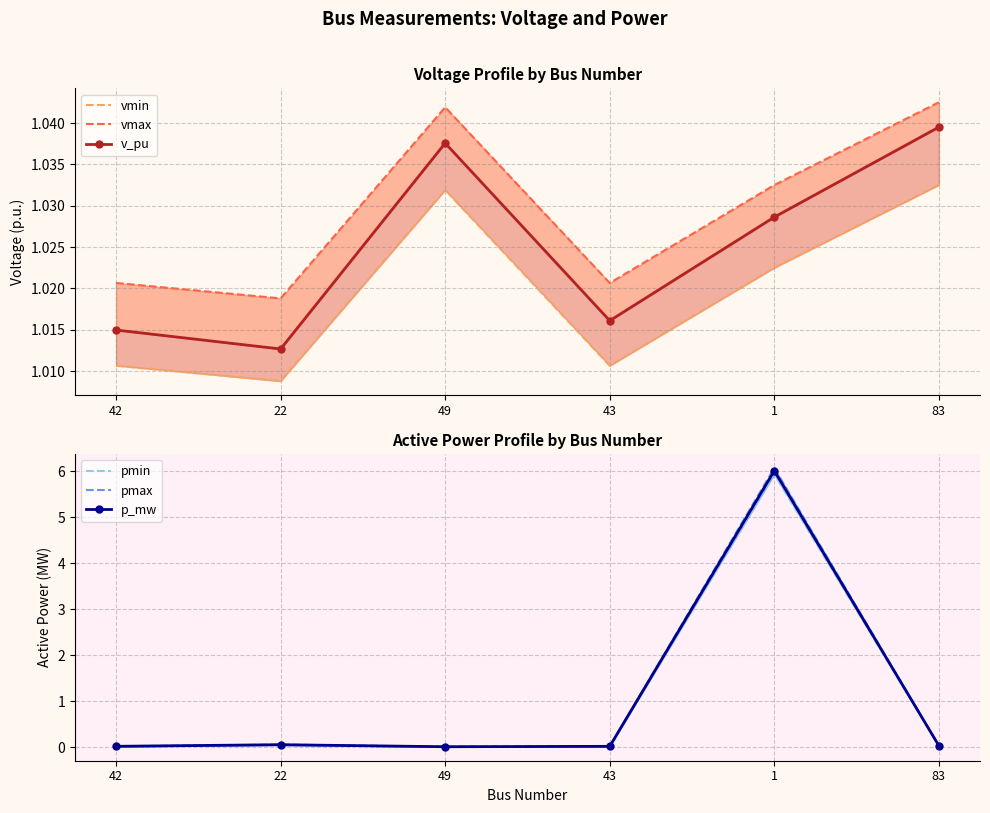

At which label does pmax reach its peak?

1